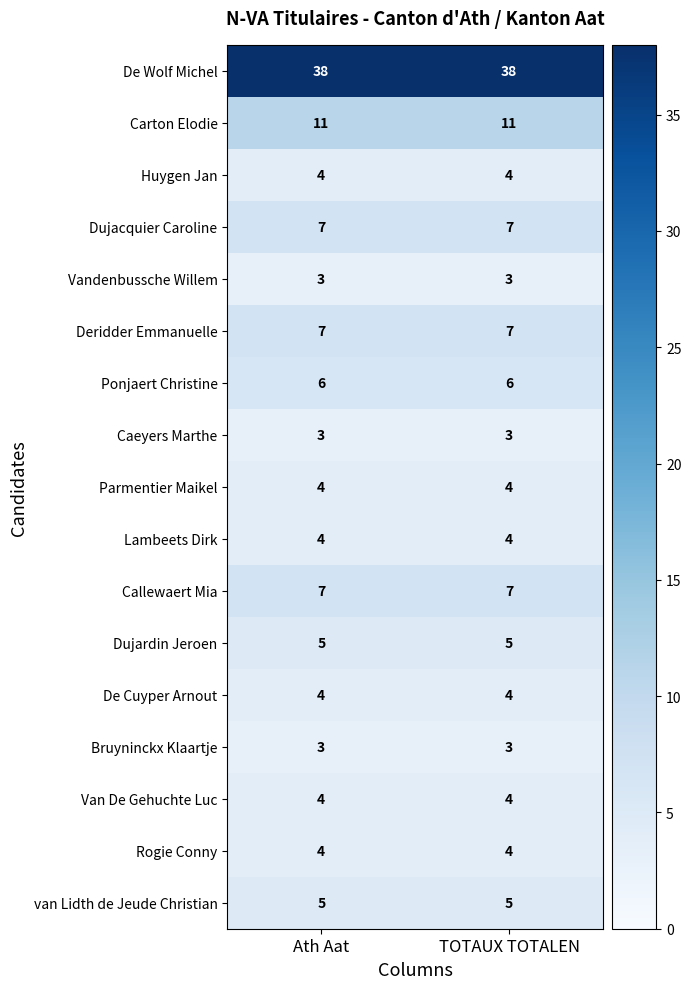

How many categories are shown in the chart?

2